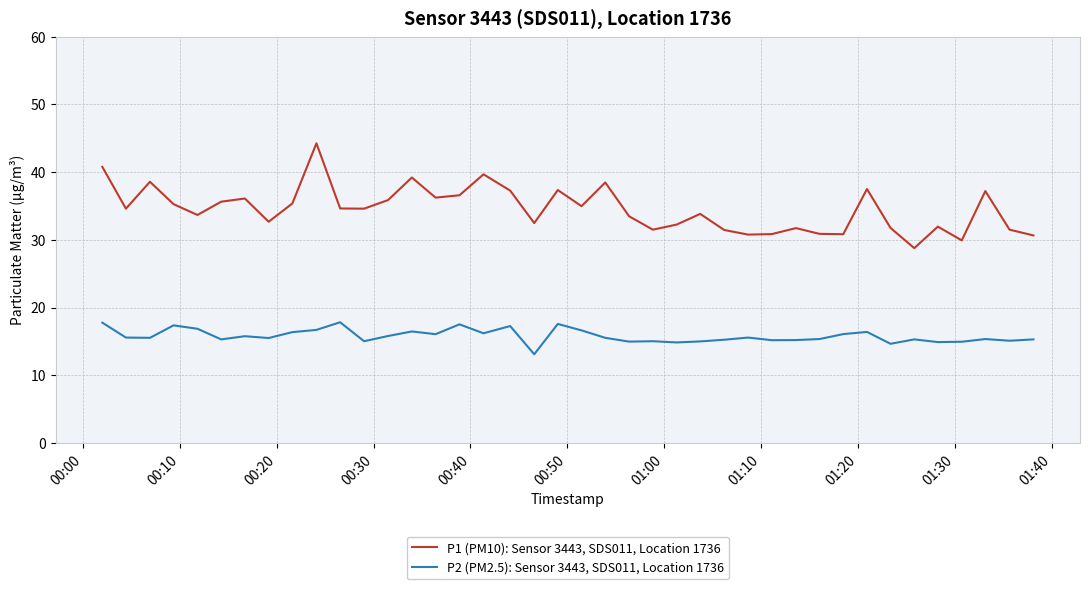

Which series has the largest range (max minus min)?

P1 (PM10): Sensor 3443, SDS011, Location 1736